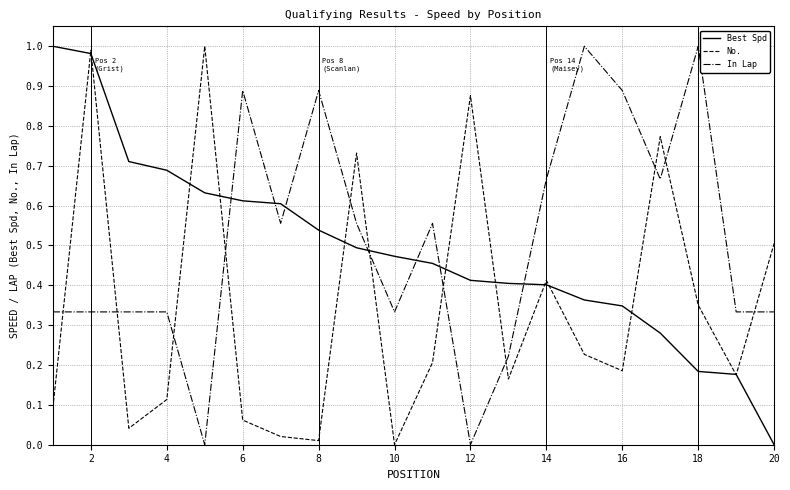

Does the chart display data point markers on the line(s)?

No